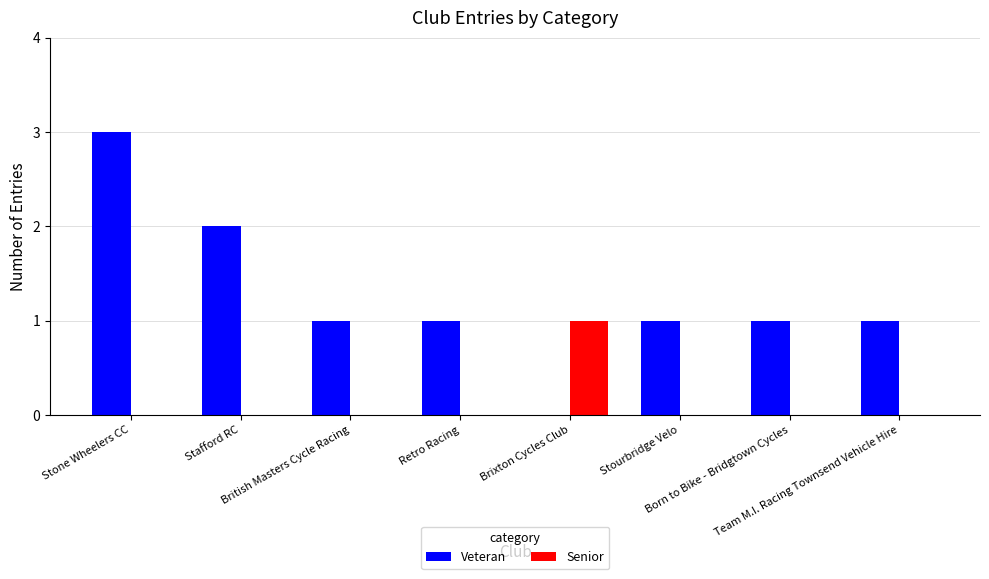

What is the highest value of the Veteran series?

3